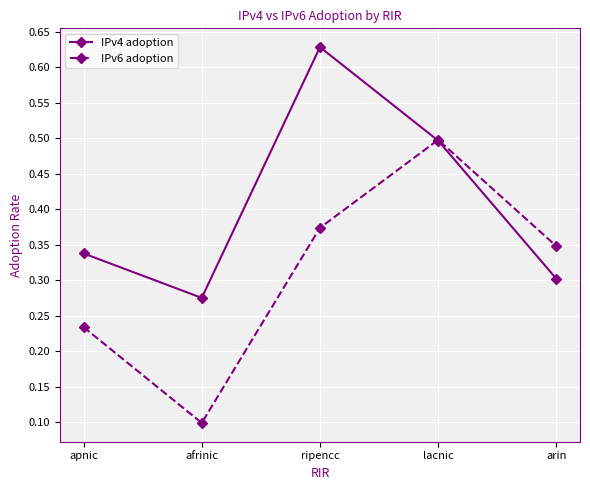

After their last crossing, which series has the higher values: IPv6 adoption or IPv4 adoption?

IPv6 adoption